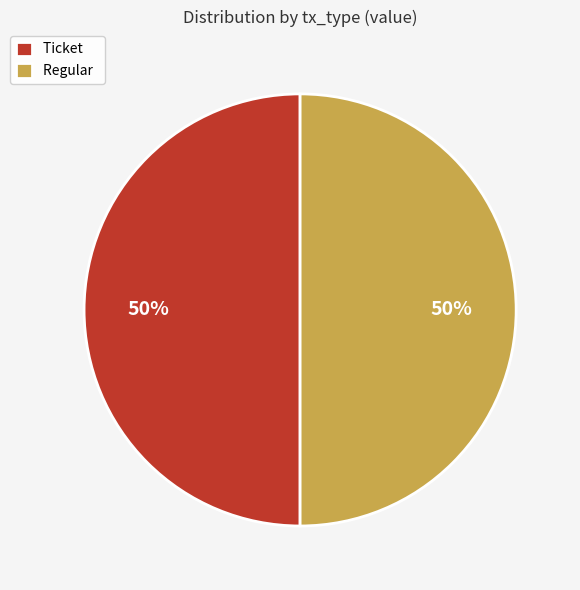

To the nearest percent, what is the average slice percentage?

50%